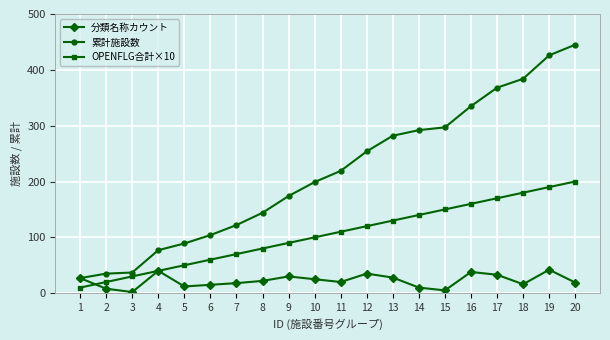

At which label does 累計施設数 reach its peak?

20